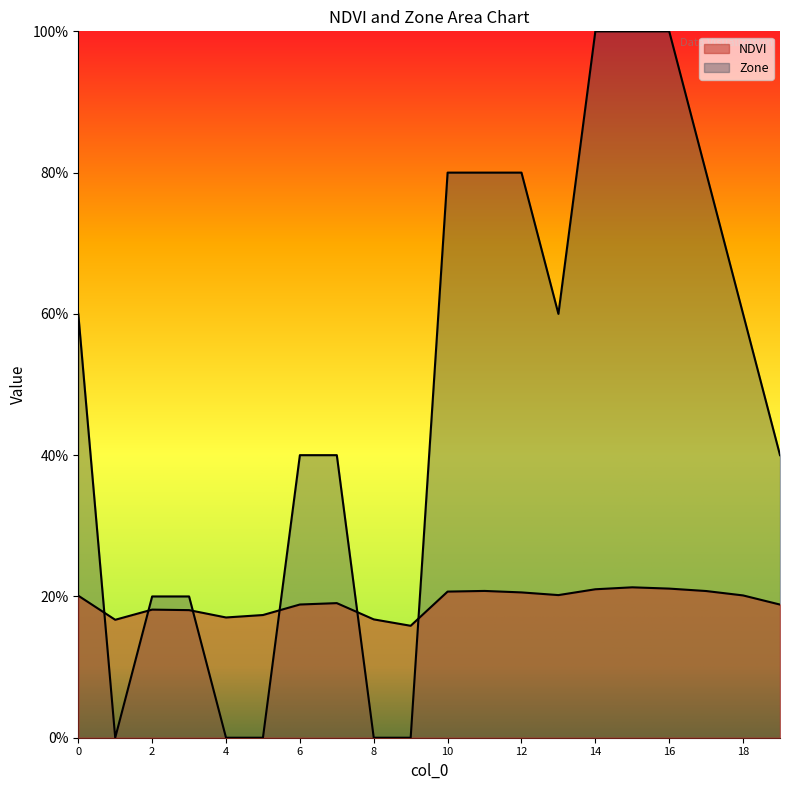

What are all the series names shown in the legend?

NDVI, Zone